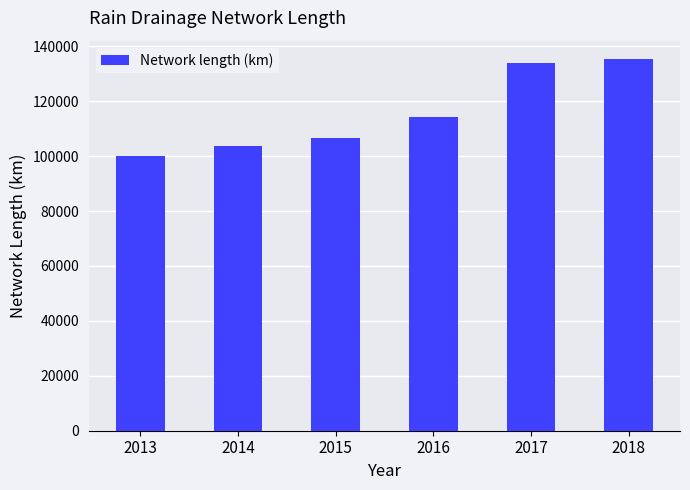

What is the greatest value displayed?

135309.0